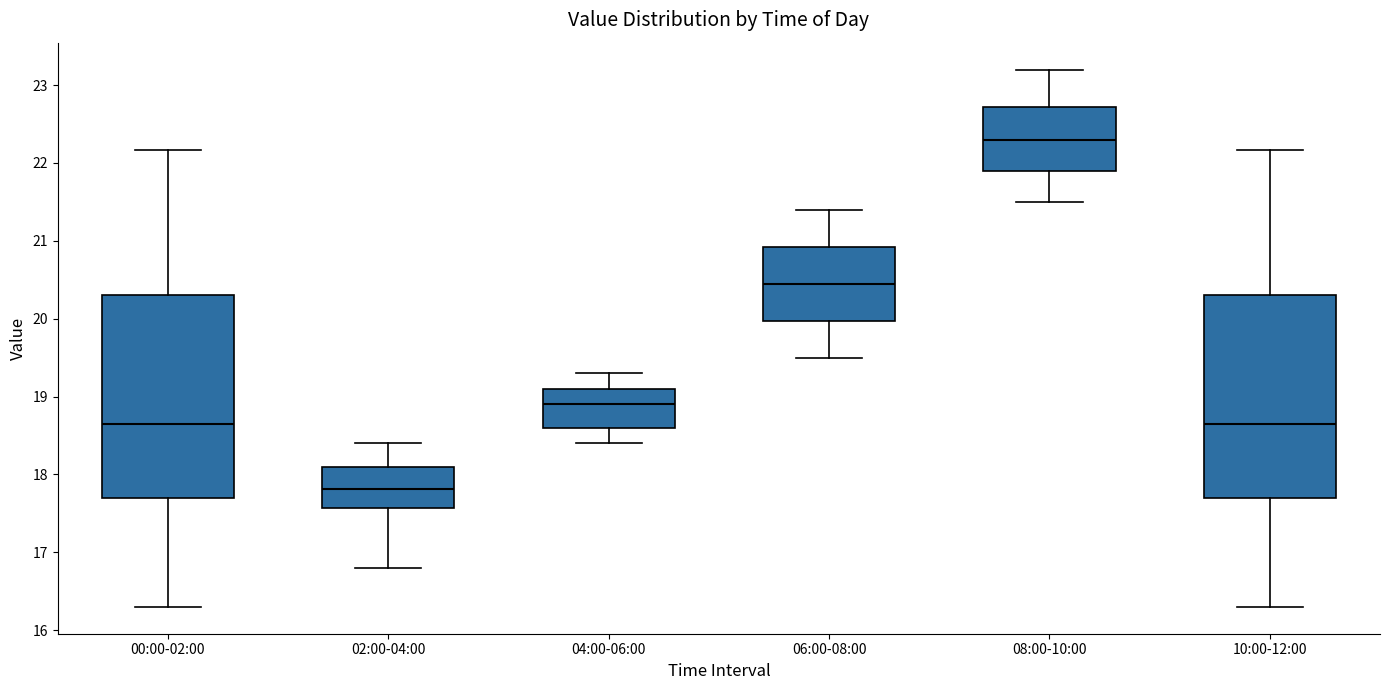

Reading left to right, transcribe this box plot: for each box, give where its median line is, the range the box spans, and where its two whiskers end, as read against the y-axis. The values are not printed on the chart, so give them approximately, as read against the axis.

00:00-02:00: median 18.7, box 17.7 to 20.3, whiskers 16.3 to 22.2
02:00-04:00: median 17.8, box 17.6 to 18.1, whiskers 16.8 to 18.4
04:00-06:00: median 18.9, box 18.6 to 19.1, whiskers 18.4 to 19.3
06:00-08:00: median 20.5, box 20.0 to 20.9, whiskers 19.5 to 21.4
08:00-10:00: median 22.3, box 21.9 to 22.7, whiskers 21.5 to 23.2
10:00-12:00: median 18.7, box 17.7 to 20.3, whiskers 16.3 to 22.2